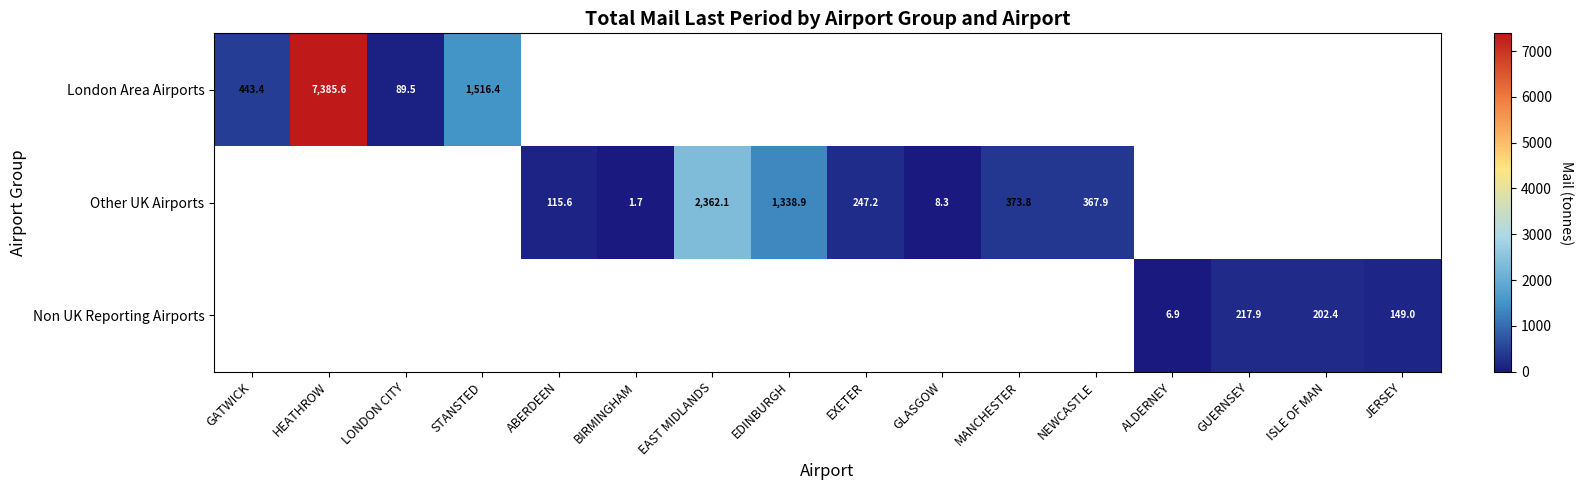

Between GATWICK and LONDON CITY, which is larger?

GATWICK